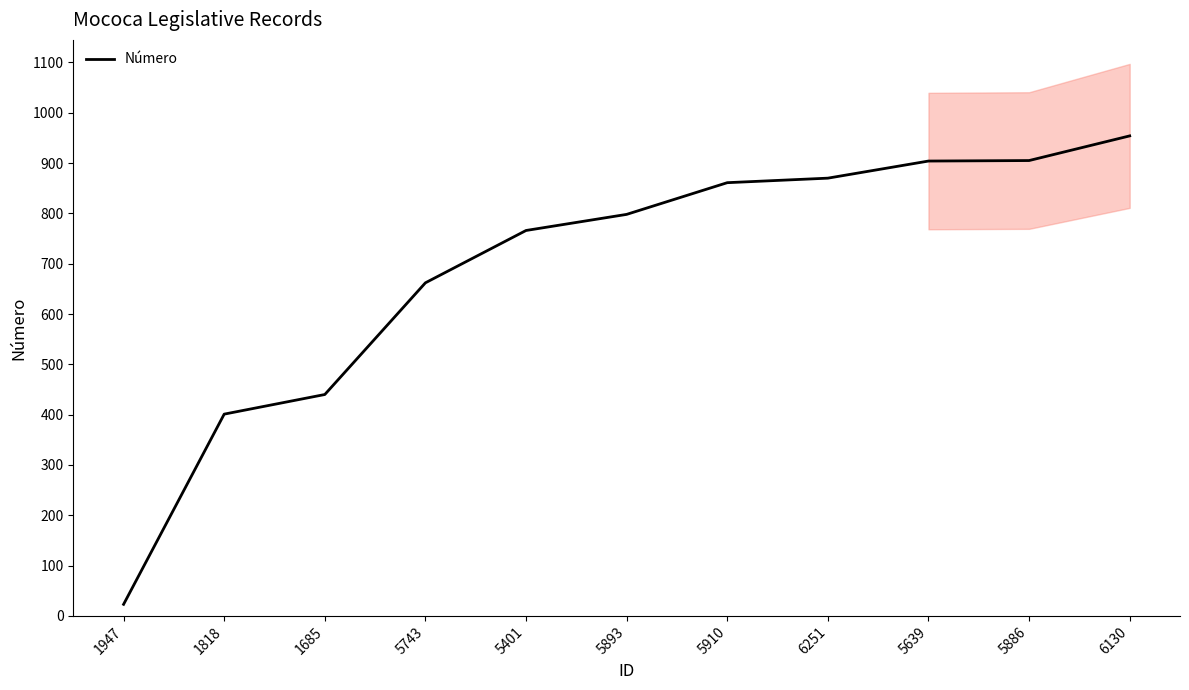

Read the value at 5910, to the nearest 50.

850